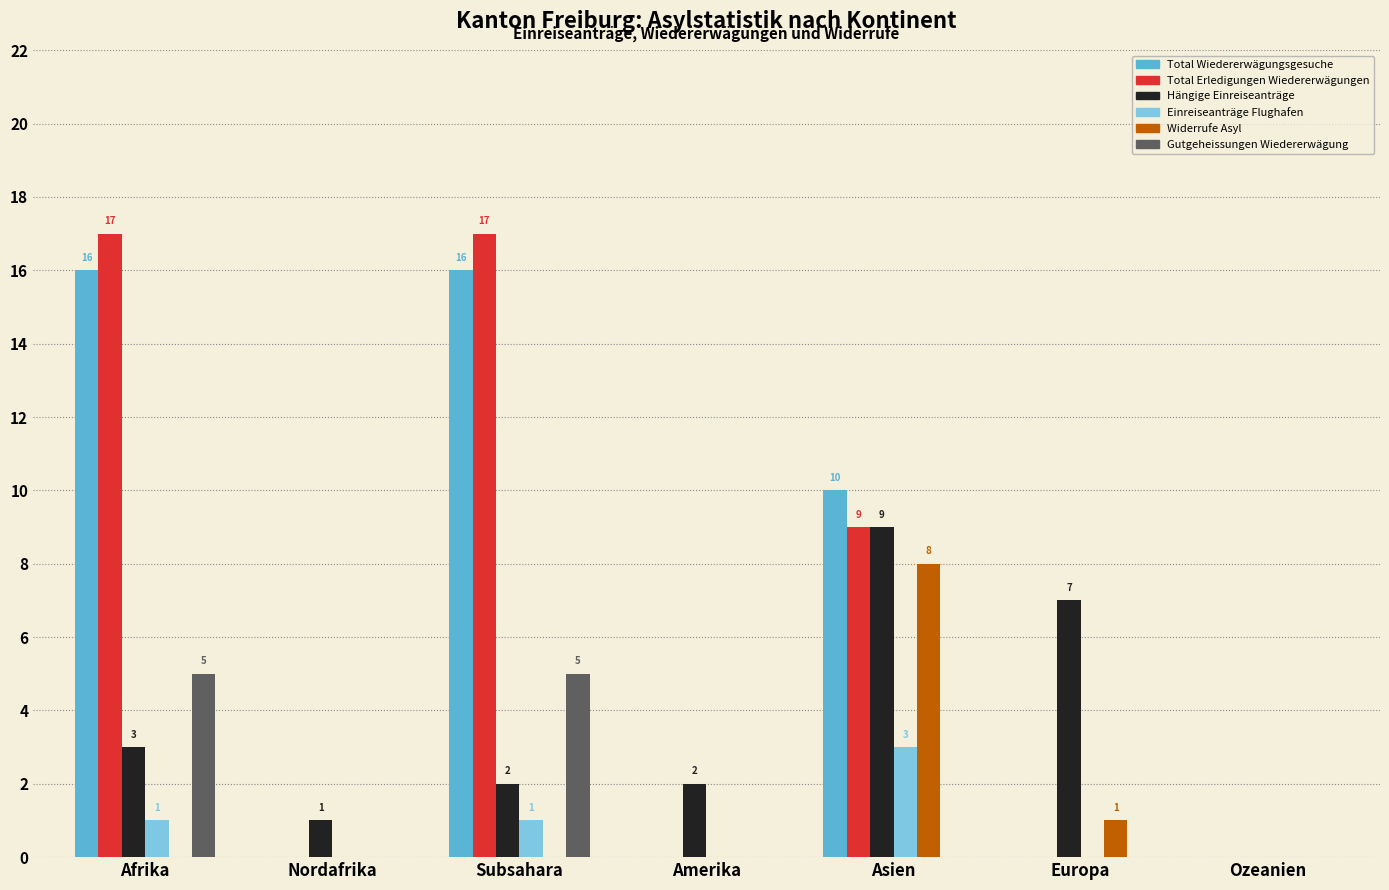

What are all the series names shown in the legend?

Total Wiedererwägungsgesuche, Total Erledigungen Wiedererwägungen, Hängige Einreiseanträge, Einreiseanträge Flughafen, Widerrufe Asyl, Gutgeheissungen Wiedererwägung